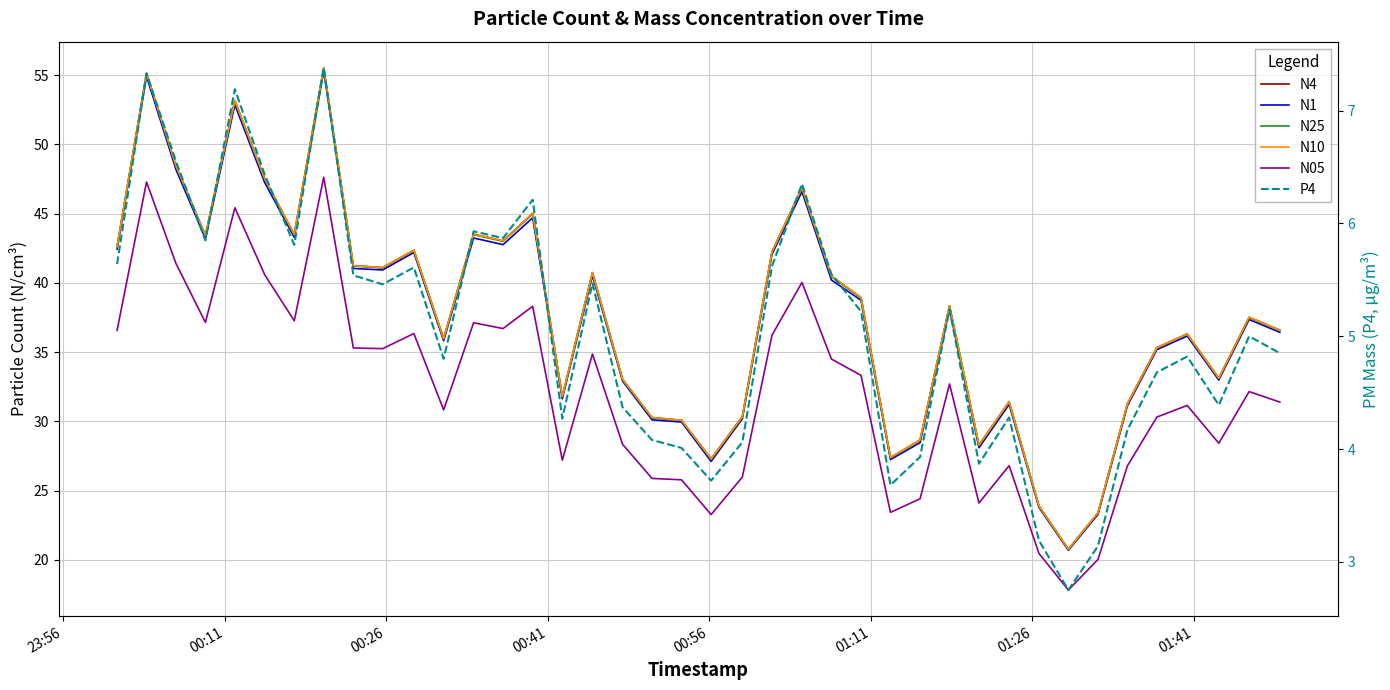

True or false: N10 and N25 cross at least once.

False